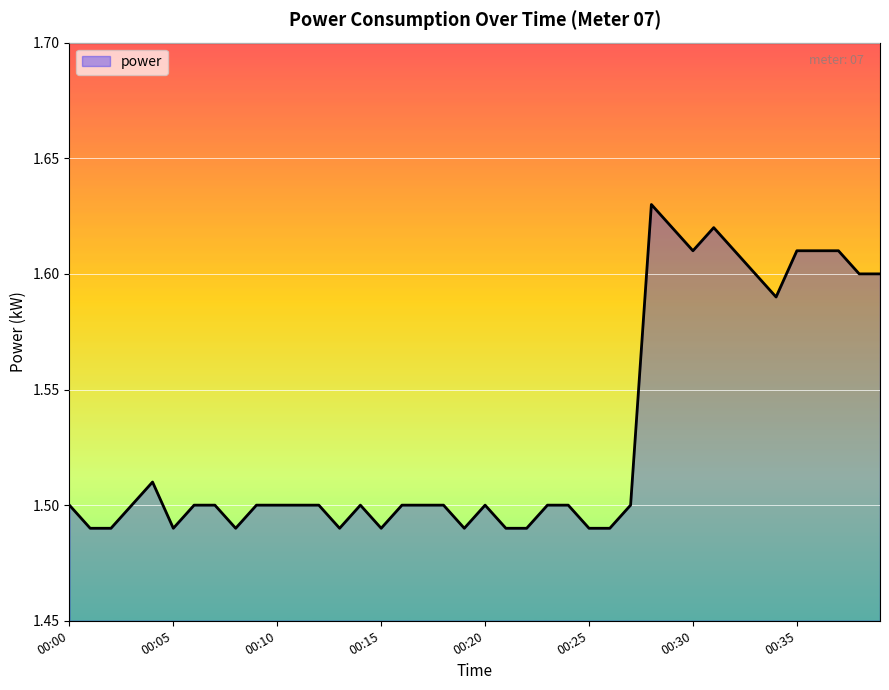

Reading right to left, list all the values displayed in this chart.

1.6	1.6	1.6	1.6	1.6	1.6	1.6	1.6	1.6	1.6	1.6	1.6	1.5	1.5	1.5	1.5	1.5	1.5	1.5	1.5	1.5	1.5	1.5	1.5	1.5	1.5	1.5	1.5	1.5	1.5	1.5	1.5	1.5	1.5	1.5	1.5	1.5	1.5	1.5	1.5